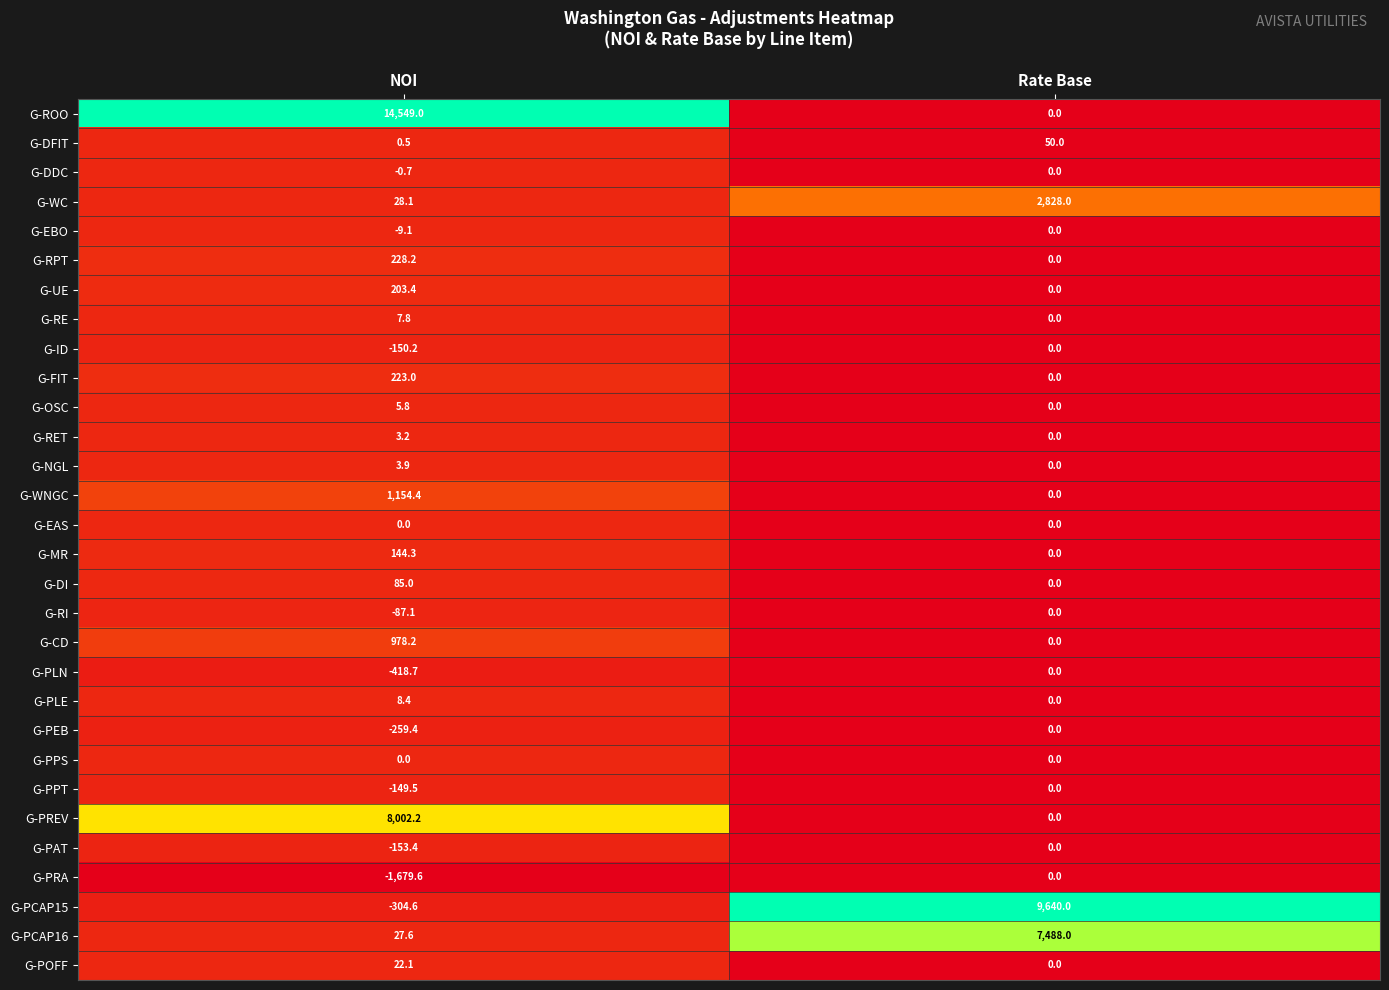

What value does the G-OSC series have at NOI?

5.8